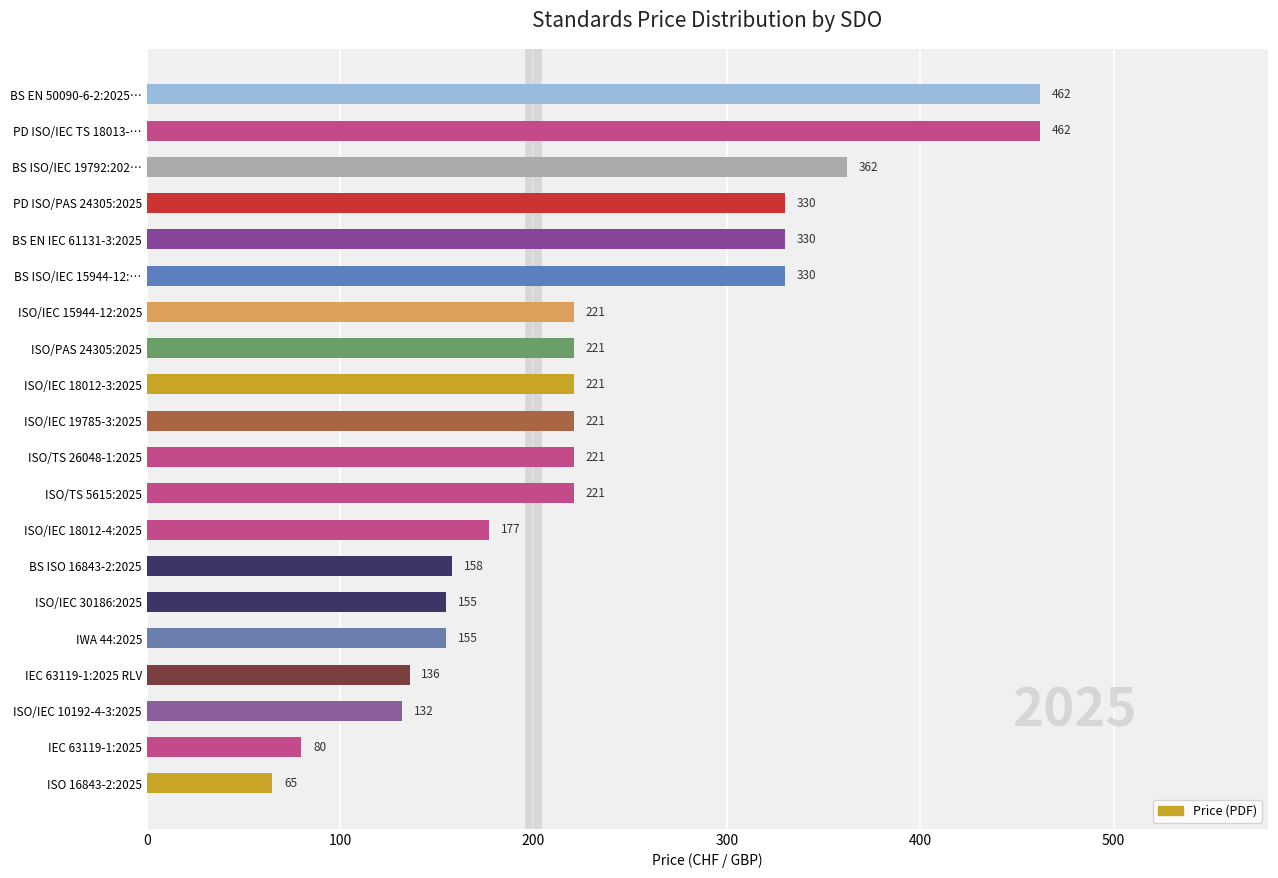

The chart shows a value of 221 at ISO/IEC 19785-3:2025. True or false?

True